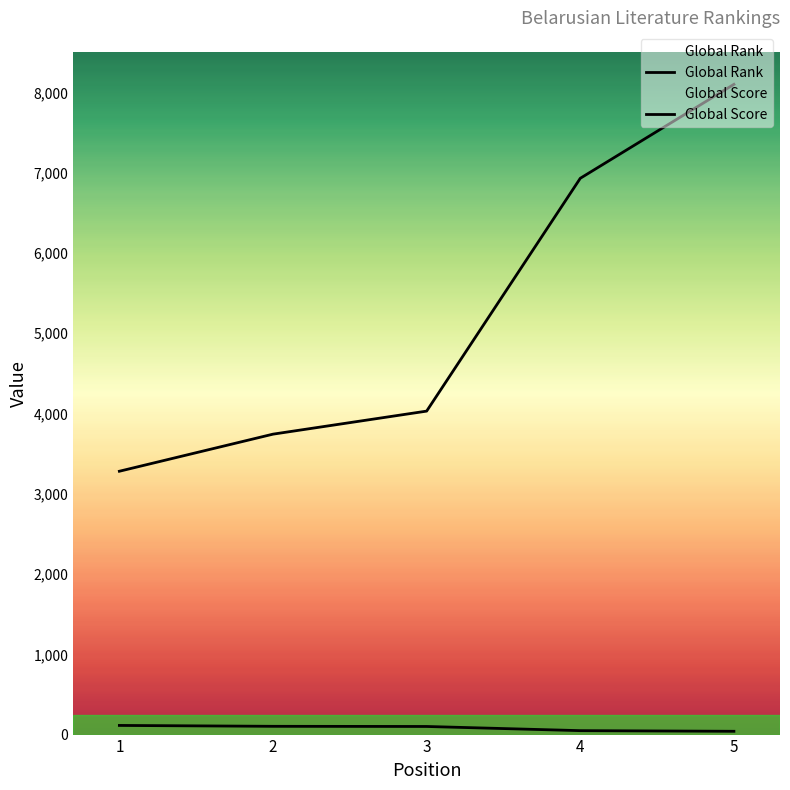

True or false: Global Rank and Global Score cross at least once.

False